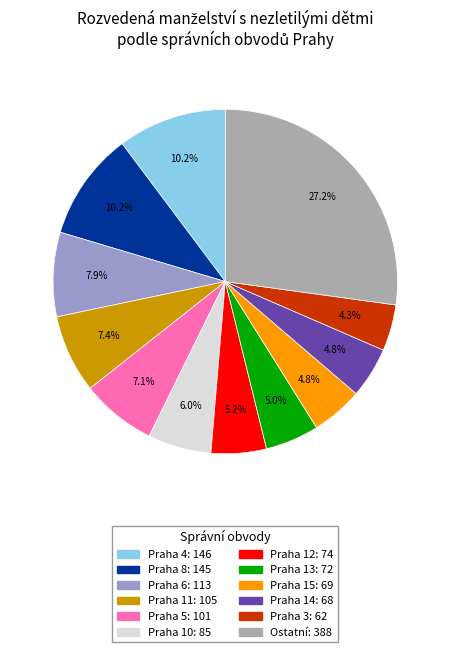

Is there any slice that represents more than half of the pie?

No